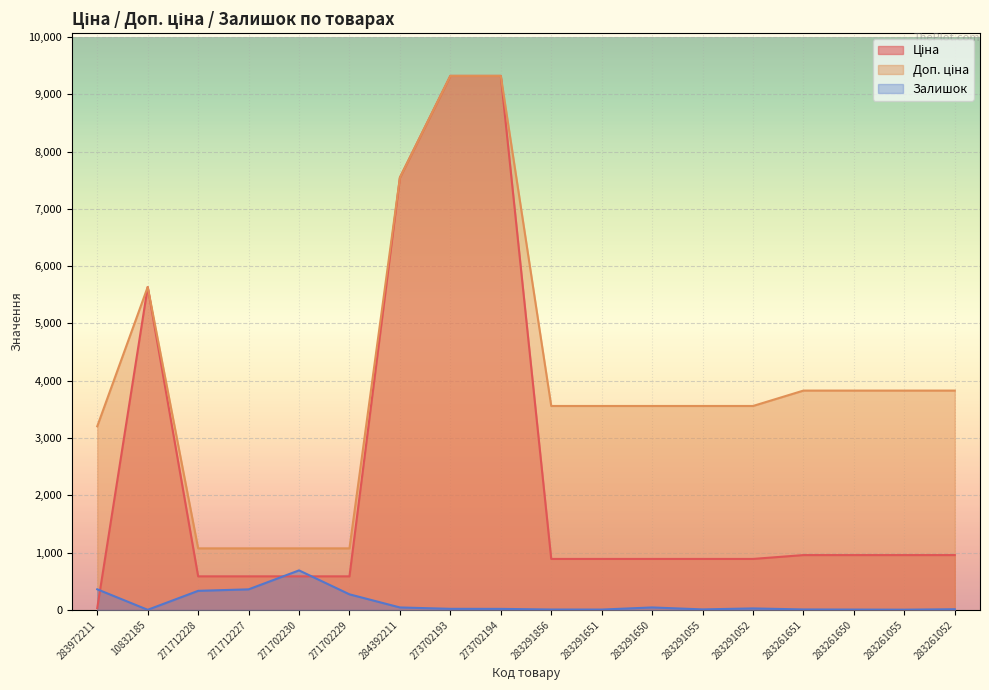

The value of Ціна at 283291055 is 1334.5. True or false?

False